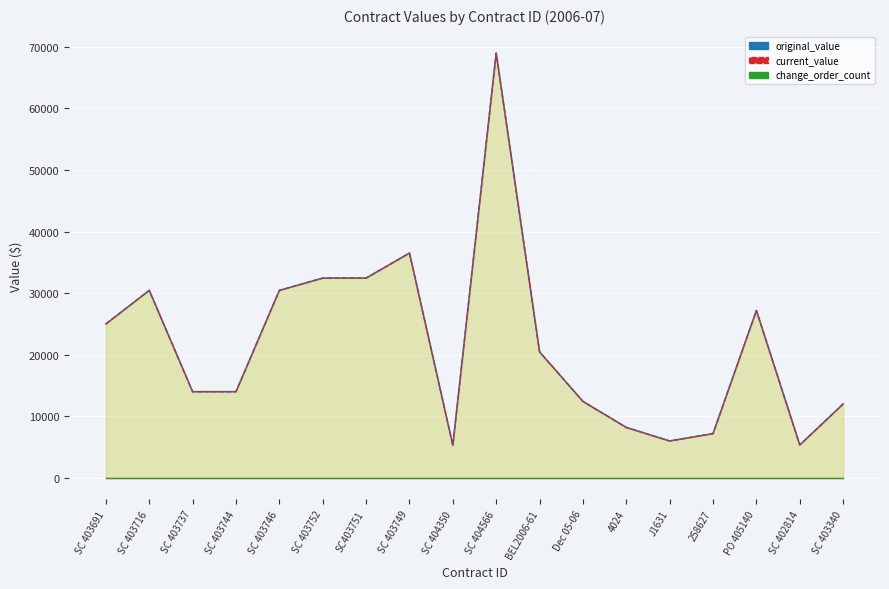

At which category does original_value reach its first local peak?

SC 403716